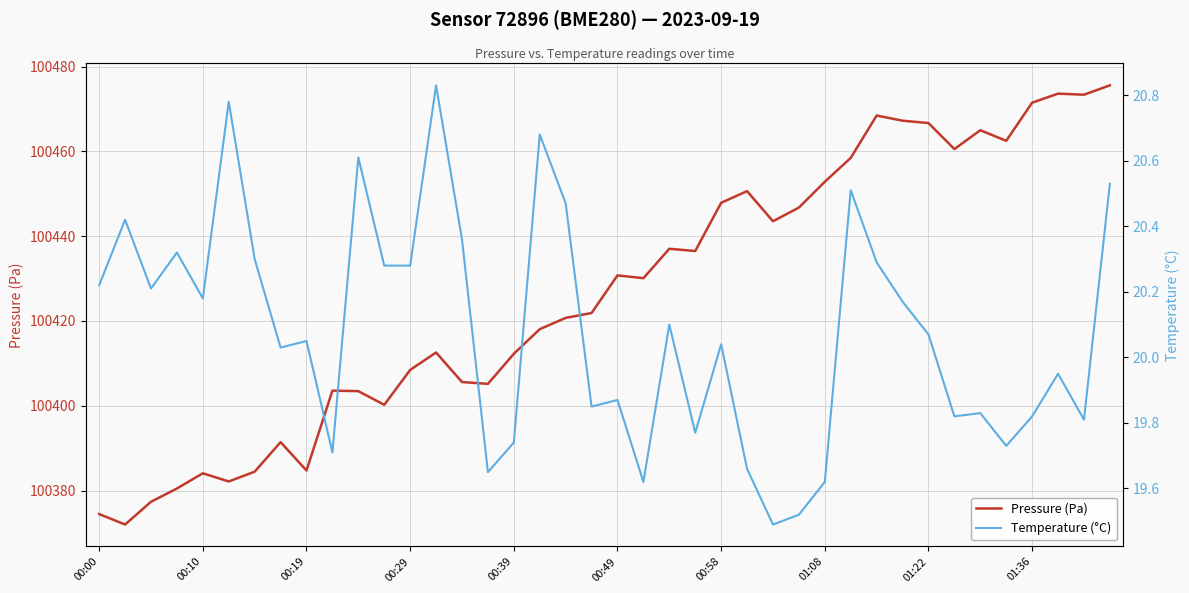

The Pressure (Pa) series shows 100430.8 at 00:49. True or false?

True